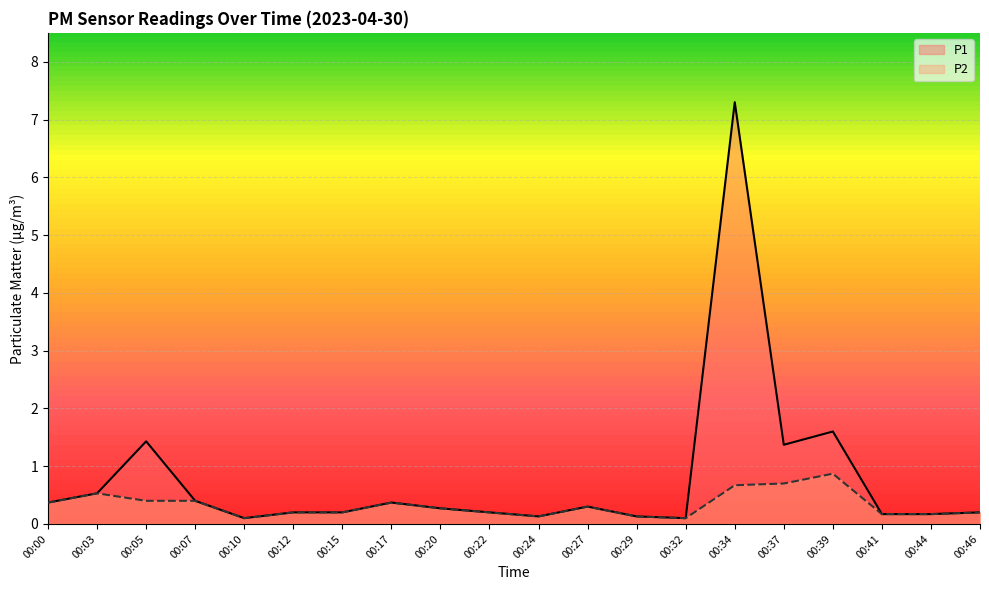

True or false: P2 and P1 intersect in this chart.

False